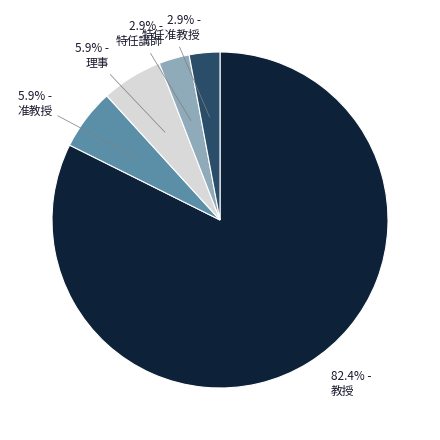

Is there a majority slice in this chart?

Yes